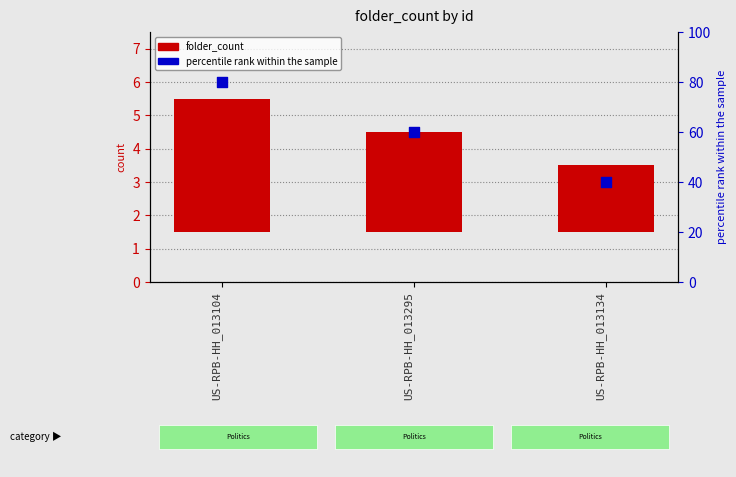

At which category is the sum across all series the highest?

US-RPB-HH_013104